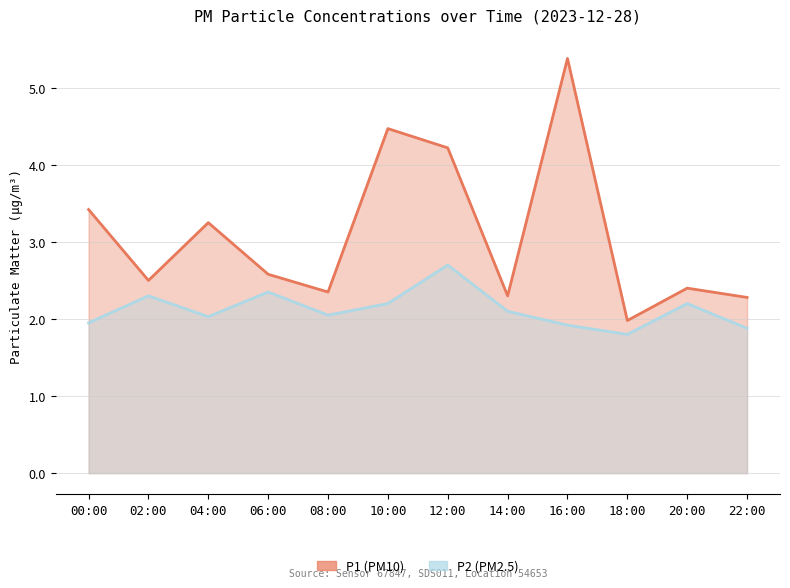

The P1 series shows 2.3 at 14:00. True or false?

True